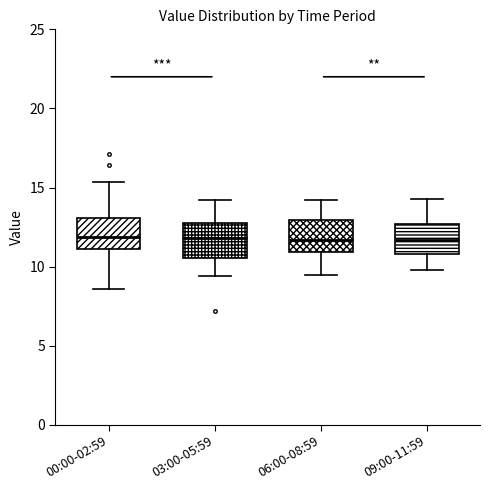

Reading left to right, read every box against the y-axis: the position of its median line, the range the box covers, and the ends of its whiskers. The values are not printed on the chart, so give them approximately, as read against the axis.

00:00-02:59: median 12.0, box 11.0 to 13.0, whiskers 8.5 to 15.5
03:00-05:59: median 12.0, box 10.5 to 13.0, whiskers 9.5 to 14.0
06:00-08:59: median 11.5, box 11.0 to 13.0, whiskers 9.5 to 14.0
09:00-11:59: median 11.5, box 11.0 to 12.5, whiskers 10.0 to 14.5